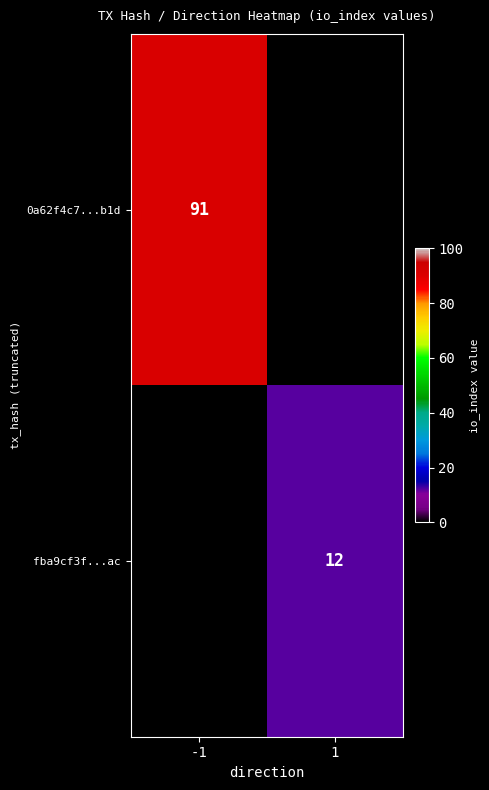

What is the minimum value shown in the chart?

12.0